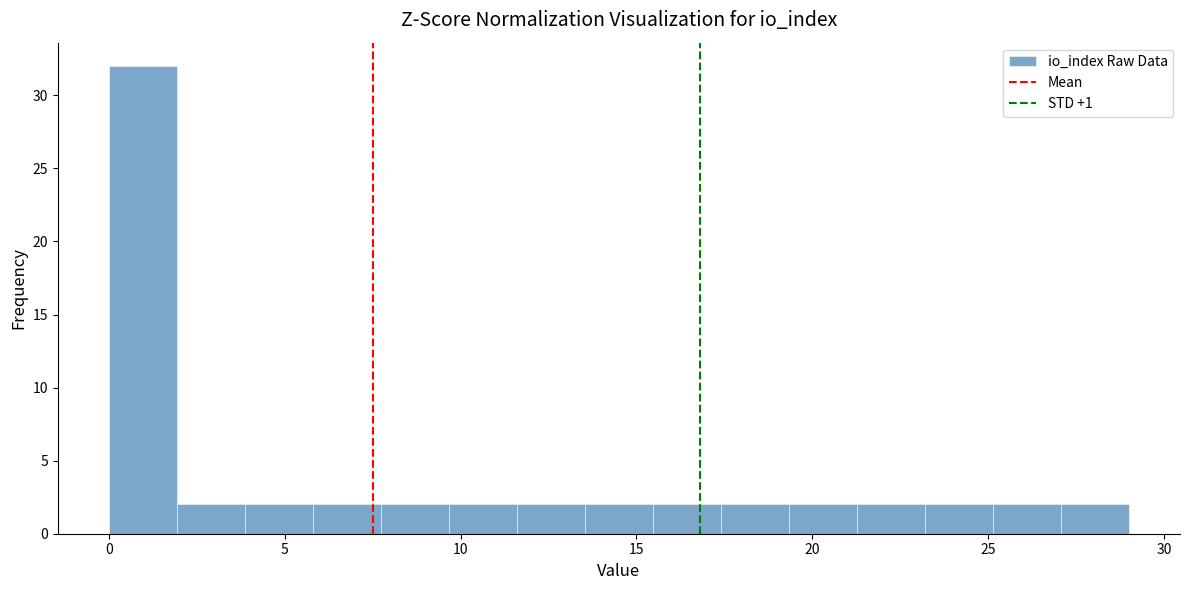

Around what value on the x-axis is the tallest bar? Give the approximate position of its centre, as read against the axis.

1.0